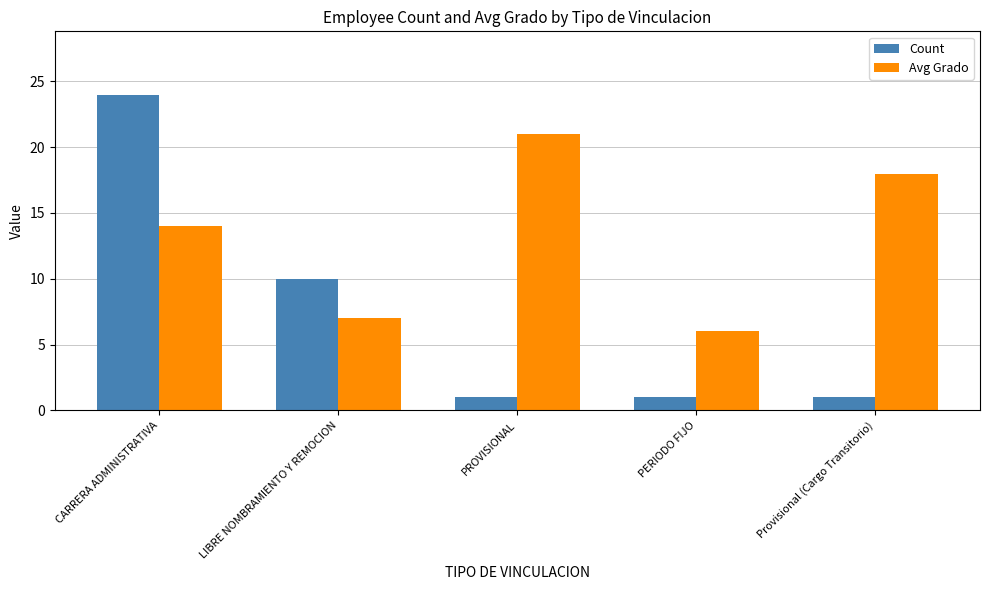

What is the spread (max minus min) of values at PERIODO FIJO?

5